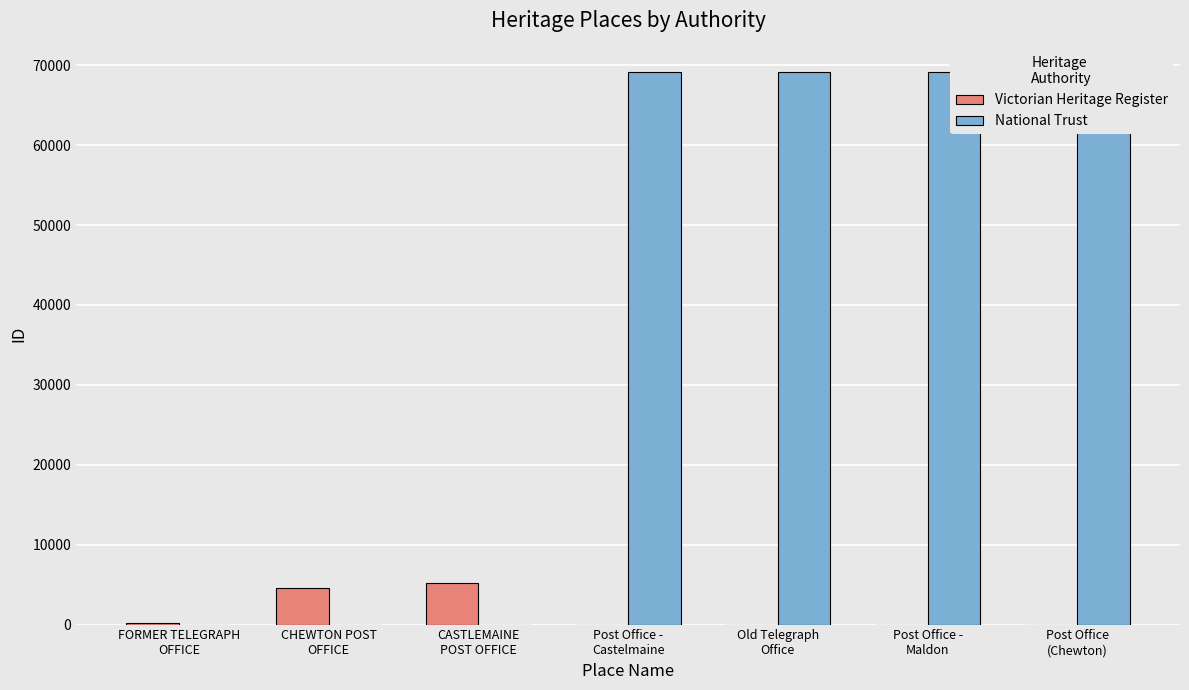

At how many categories does at least one series exceed 46947?

4